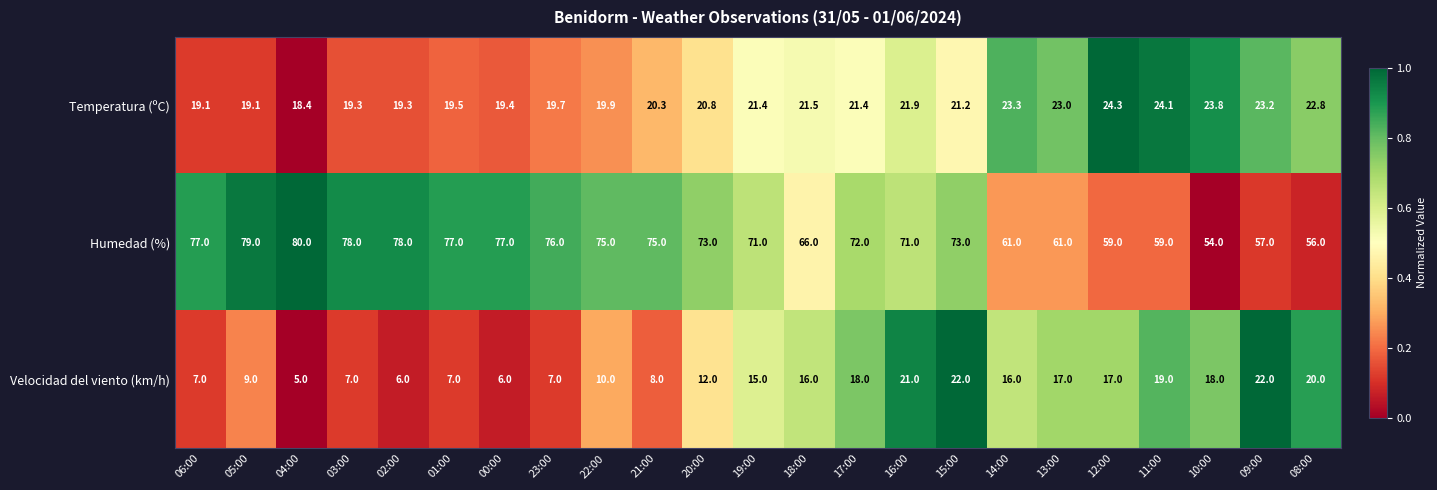

Rank the series by their maximum value, from highest to lowest.

Humedad (%), Temperatura (ºC), Velocidad del viento (km/h)